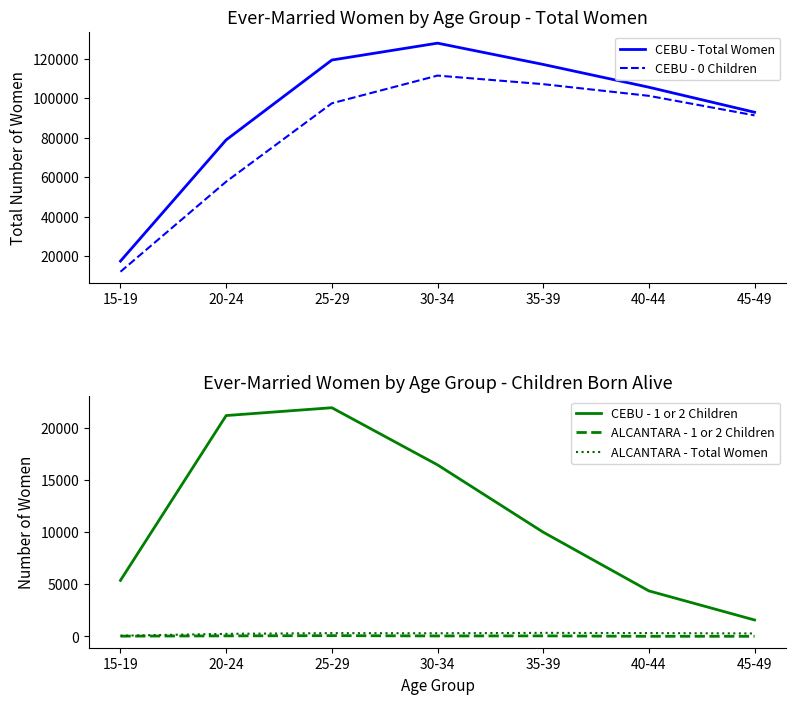

Reading left to right, what are all the values shown in this chart?

CEBU - Total Women: 17557	78976	119425	127983	117195	105650	92978
CEBU - 0 Children: 12186	57818	97517	111549	107210	101288	91402
CEBU - 1 or 2 Children: 5371	21158	21908	16434	9986	4362	1576
ALCANTARA - 1 or 2 Children: 29	54	77	48	54	14	14
ALCANTARA - Total Women: 69	248	317	305	342	321	285